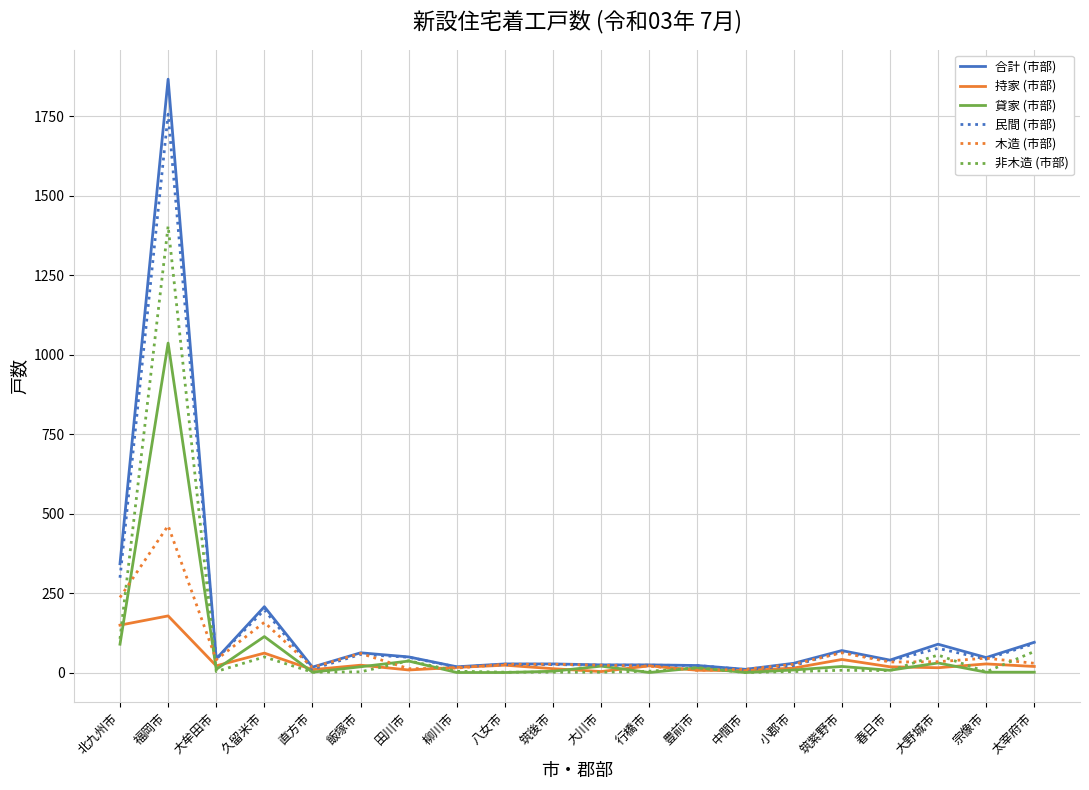

List the series in order of their peak value, highest first.

合計 (市部), 民間 (市部), 非木造 (市部), 貸家 (市部), 木造 (市部), 持家 (市部)